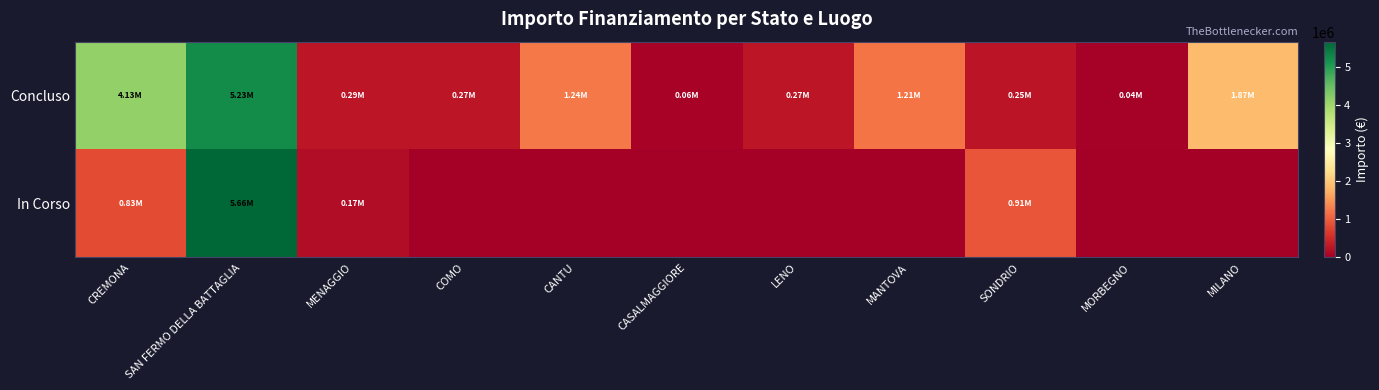

Reading right to left, what are all the values shown in this chart?

Concluso: MILANO=1866366.7	MORBEGNO=36600.0	SONDRIO=247700.0	MANTOVA=1206048.8	LENO=269021.9	CASALMAGGIORE=57564.0	CANTU=1242450.0	COMO=271682.5	MENAGGIO=286114.4	SAN FERMO DELLA BATTAGLIA=5234015.0	CREMONA=4132595.6
In Corso: MILANO=0.0	MORBEGNO=0.0	SONDRIO=914000.0	MANTOVA=0.0	LENO=0.0	CASALMAGGIORE=0.0	CANTU=0.0	COMO=0.0	MENAGGIO=165553.7	SAN FERMO DELLA BATTAGLIA=5661857.7	CREMONA=833874.0